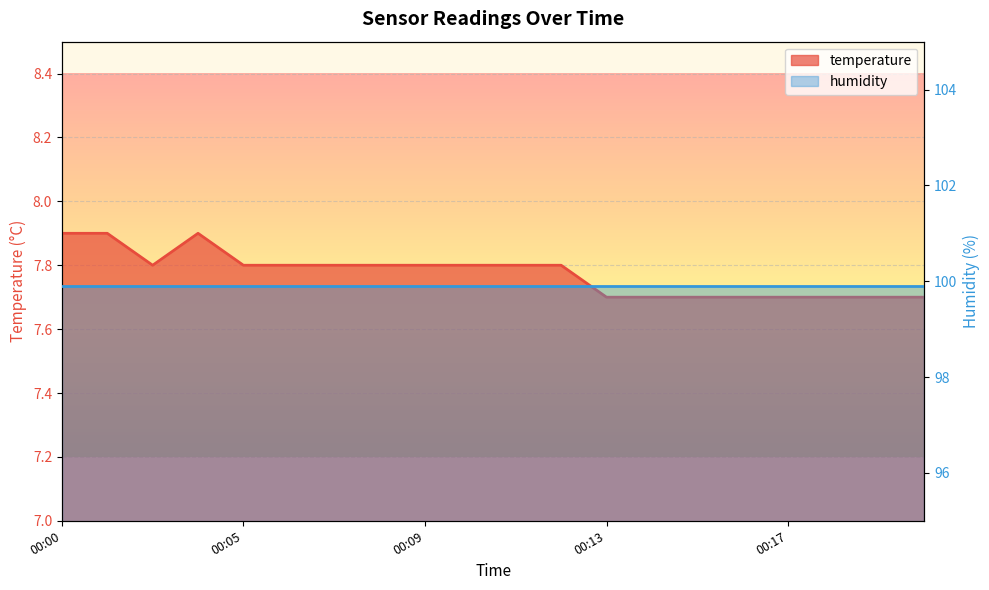

List the labels in order of value, smallest first.

00:13, 00:14, 00:15, 00:16, 00:17, 00:18, 00:19, 00:20, 00:03, 00:05, 00:06, 00:07, 00:08, 00:09, 00:10, 00:11, 00:12, 00:00, 00:02, 00:04